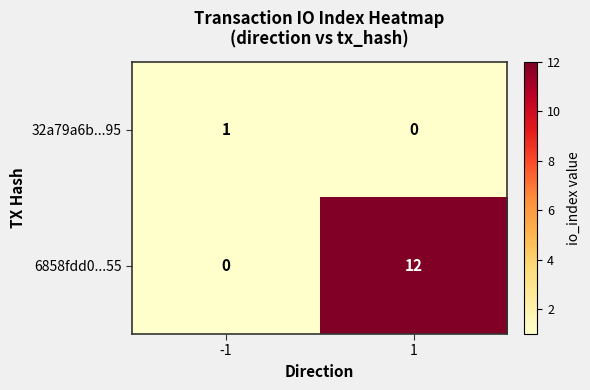

Reading left to right, what are all the values shown in this chart?

32a79a6b...95: -1=1	1=0
6858fdd0...55: -1=0	1=12